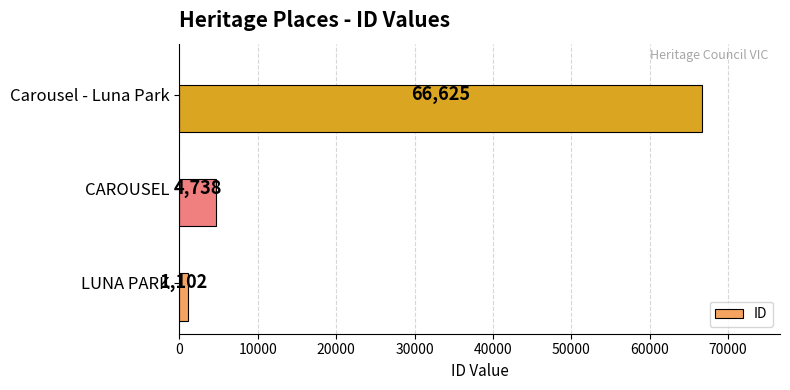

Which label corresponds to the smallest value in the chart?

LUNA PARK